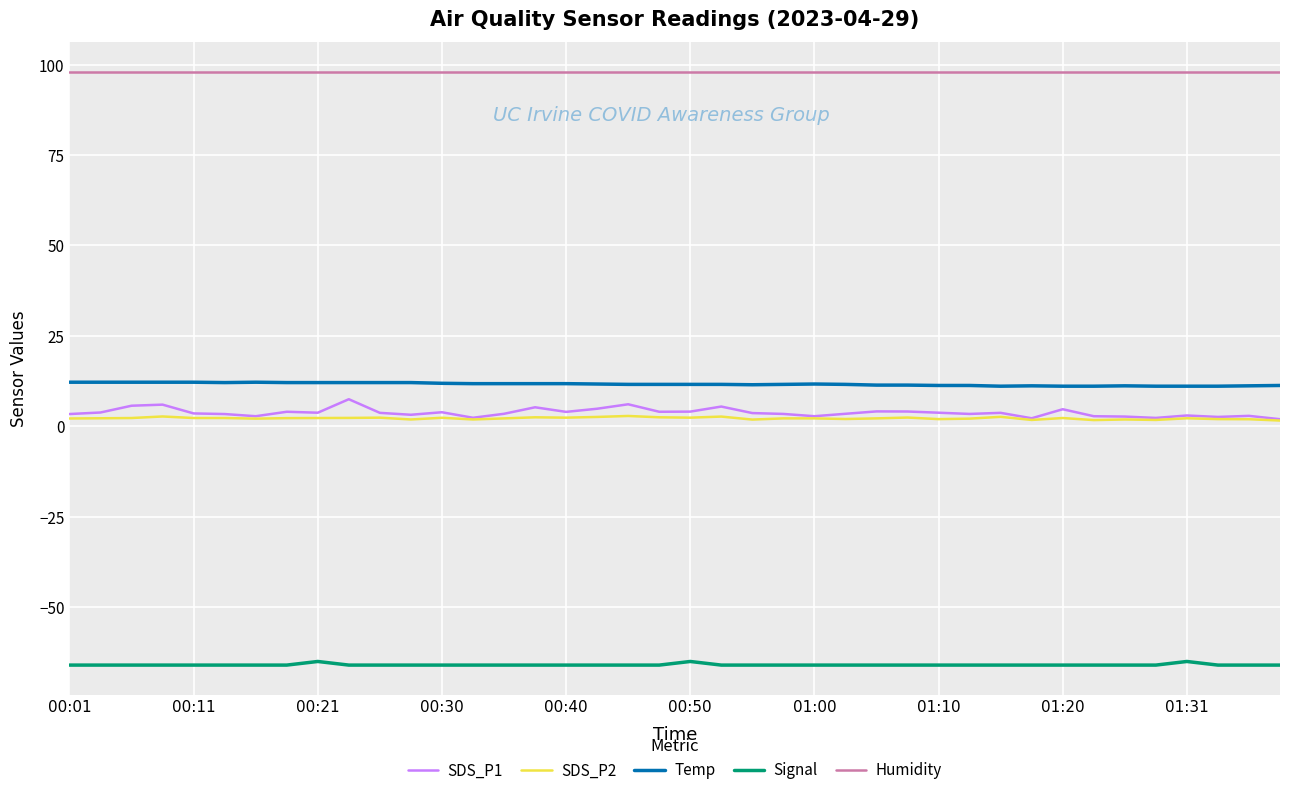

True or false: Signal and Temp intersect in this chart.

False